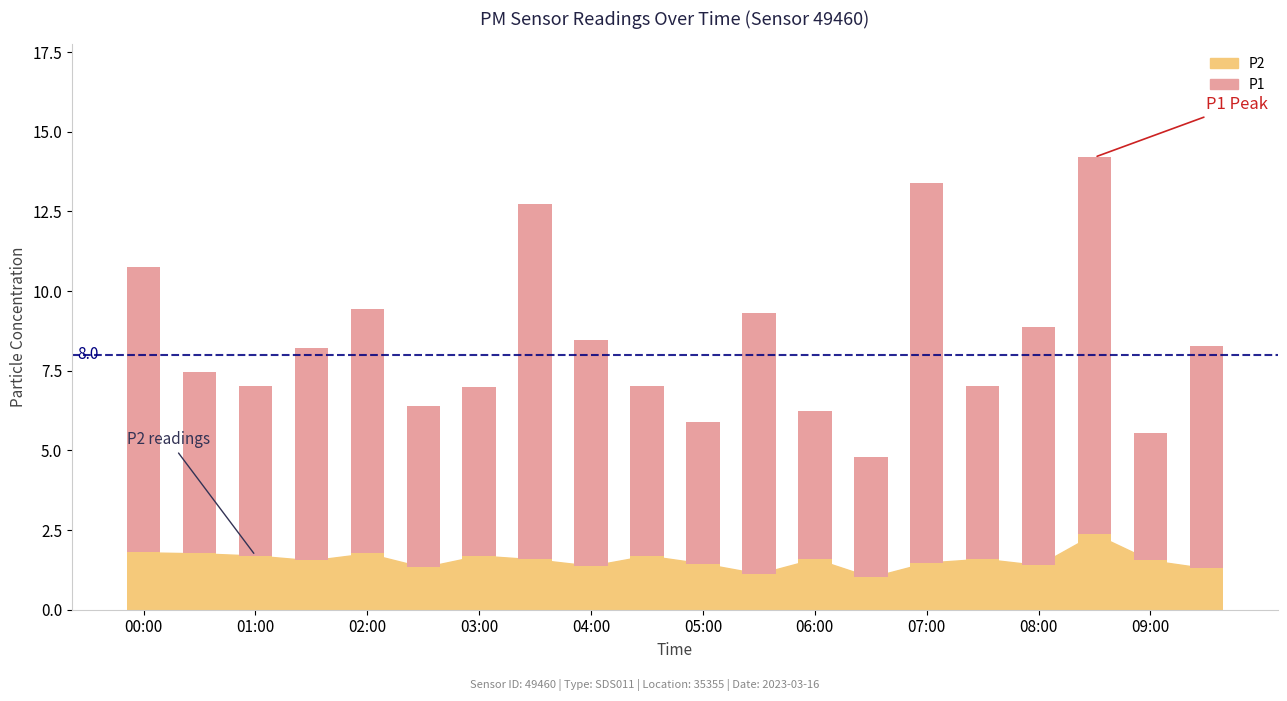

Which series has the widest spread of values?

P1